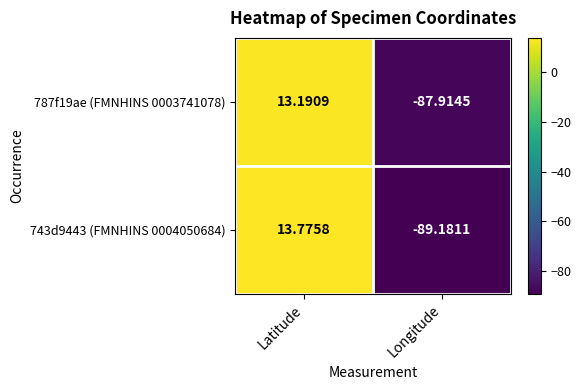

How many series are shown in this chart?

2